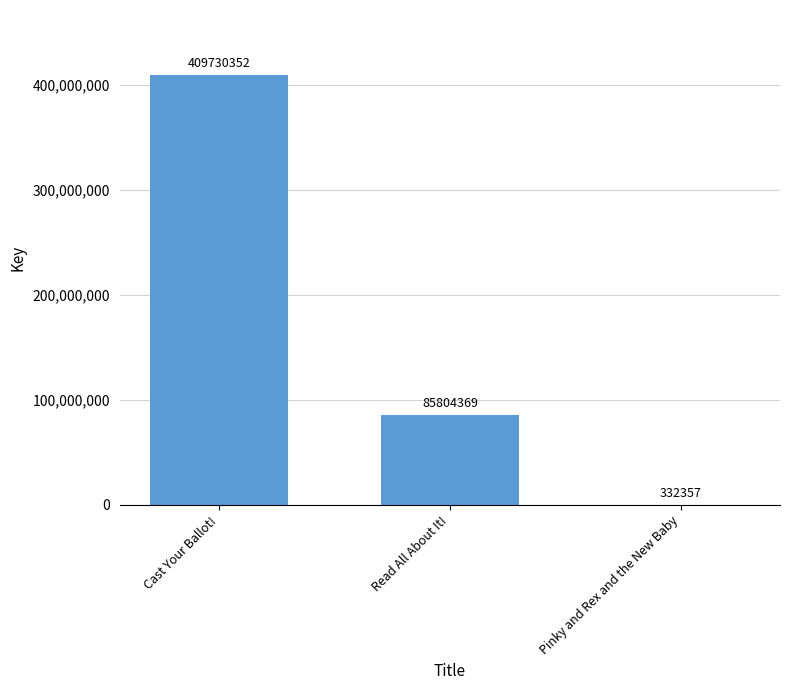

What is the greatest value displayed?

409730352